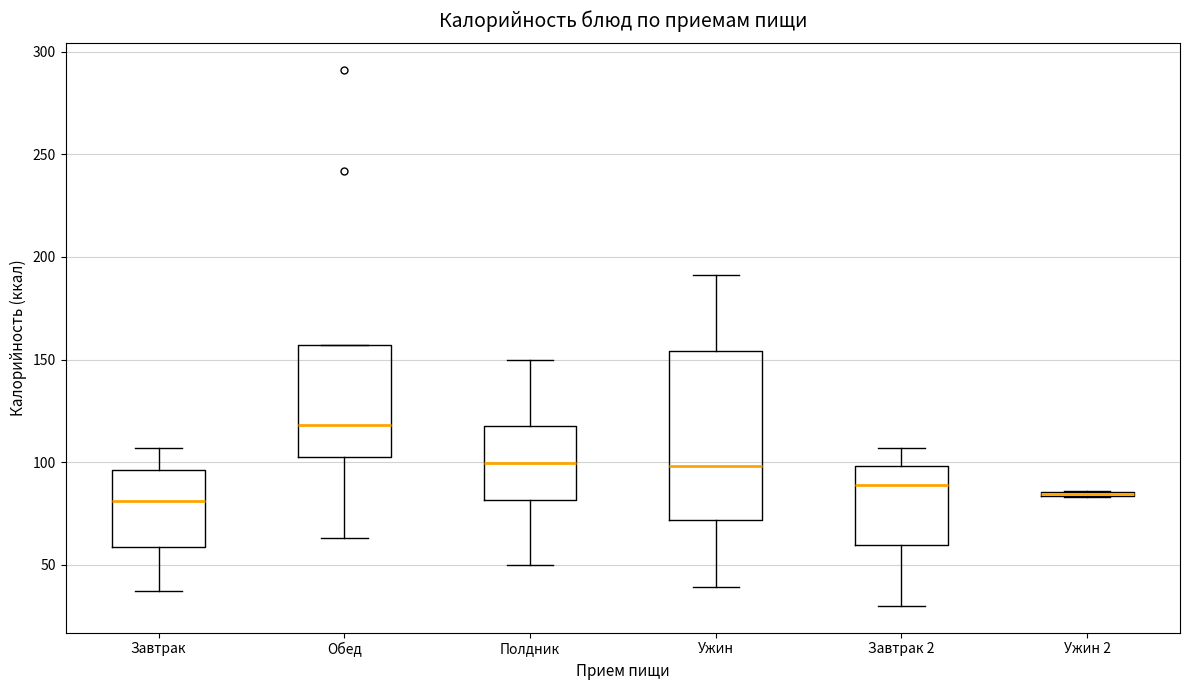

Where does the upper whisker of the box for Ужин end on the y-axis? The values are not printed on the chart, so give them approximately, as read against the axis.

190